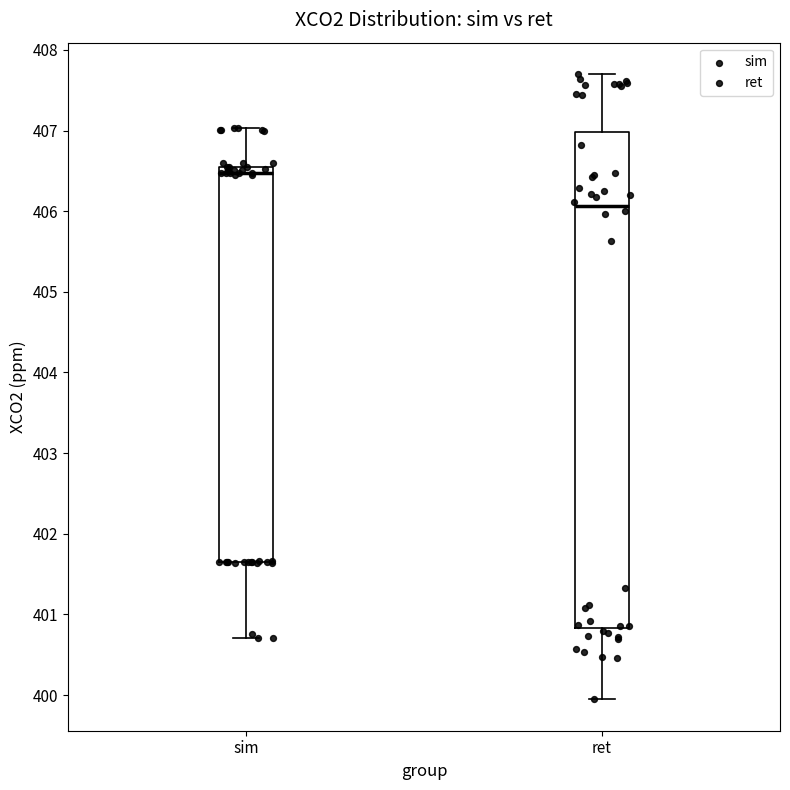

Which box has the highest median line?

sim